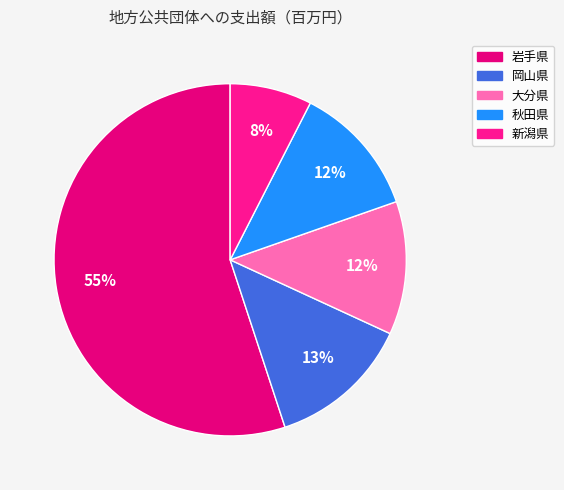

To the nearest percent, what percentage of the pie is 新潟県?

8%